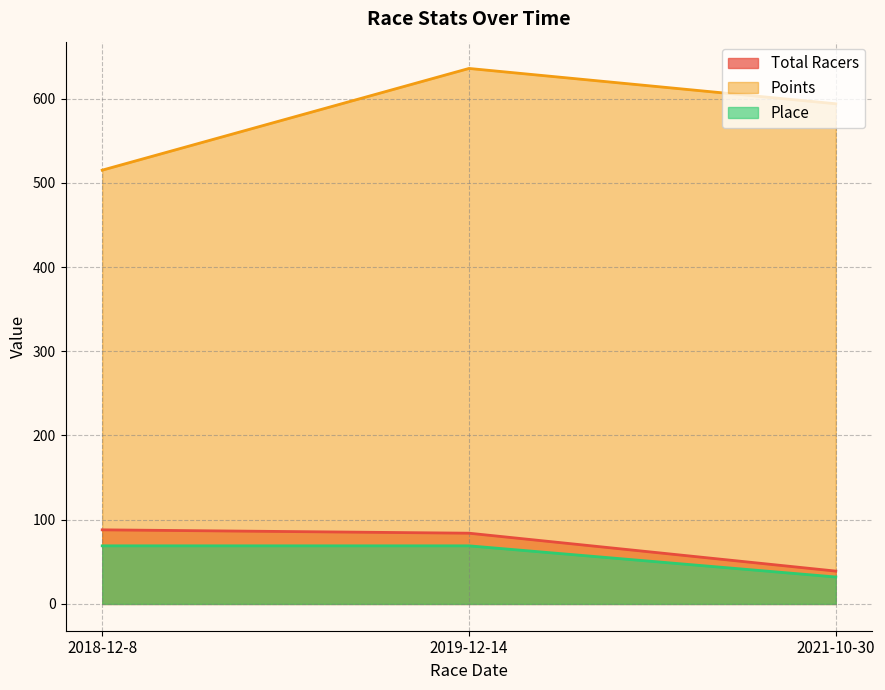

What is the label of the 3rd point from the left?

2021-10-30